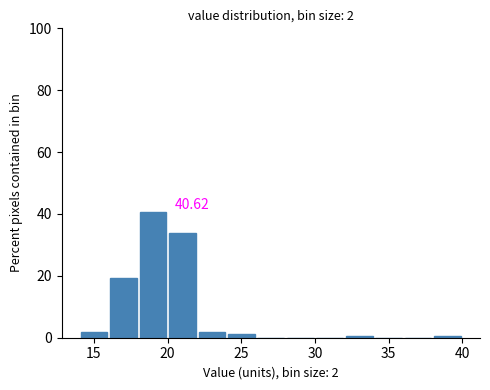

Over which range of the x-axis is the bar tallest?

18 to 20